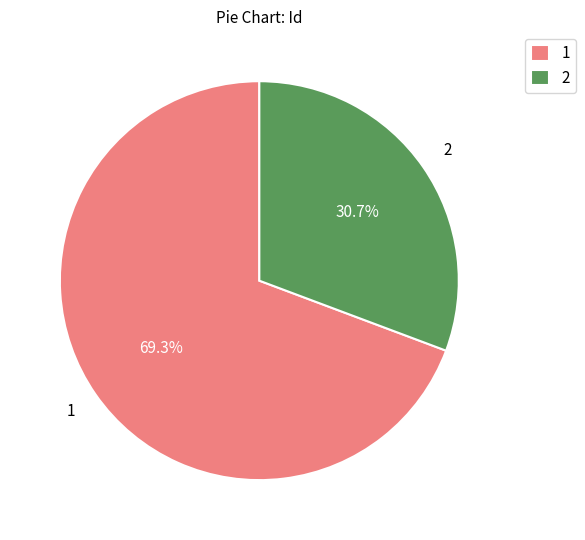

What percentage is the 2 slice, to the nearest percent?

31%